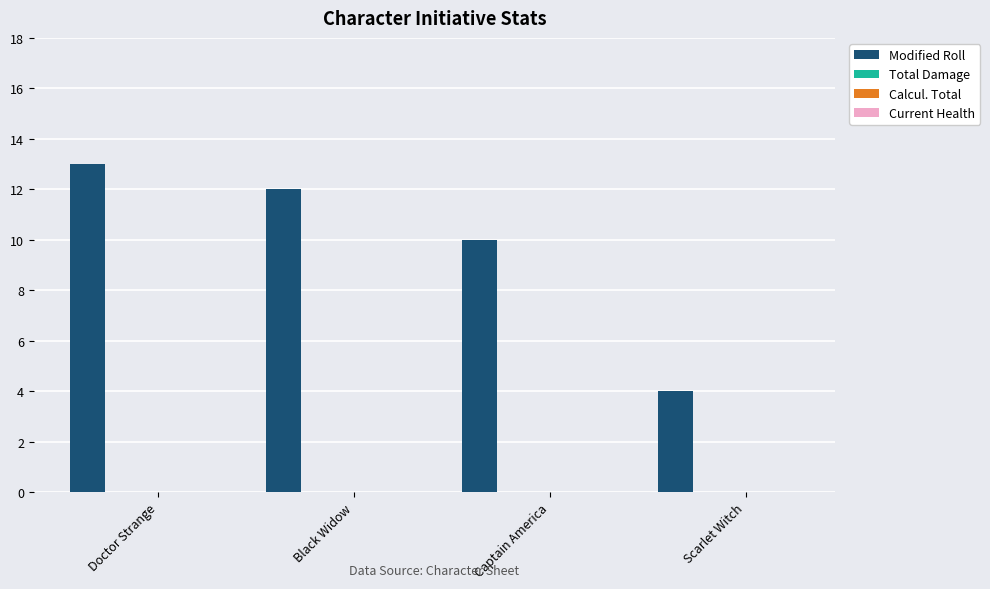

What is the value of the 3rd bar from the left?

10